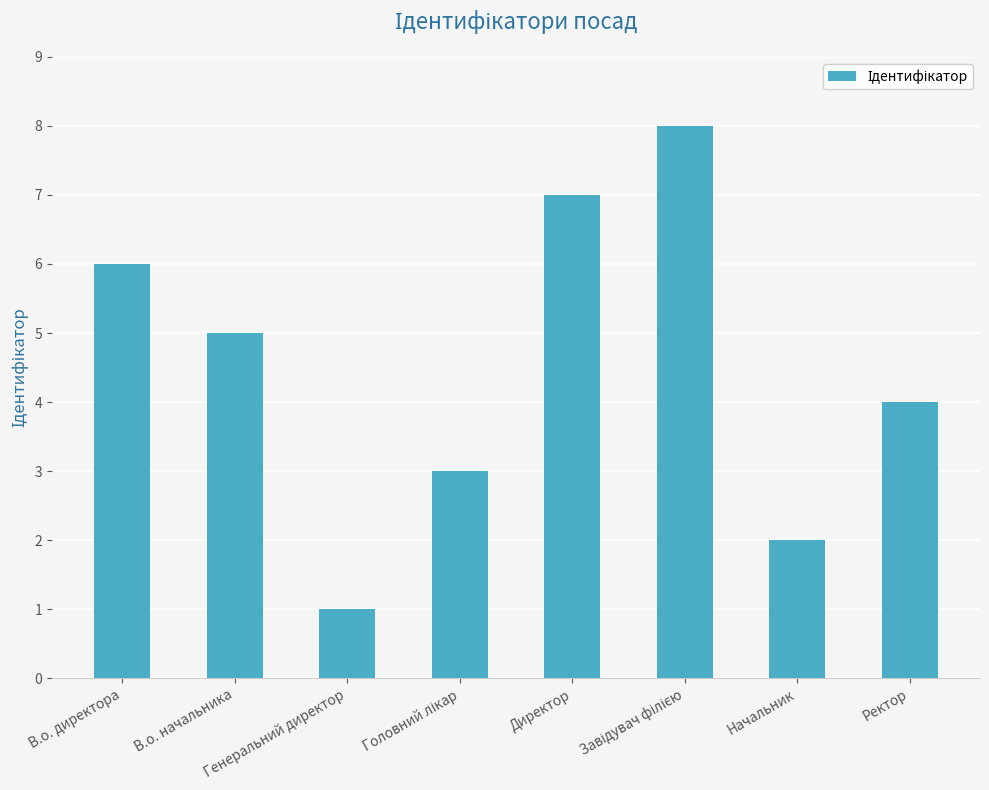

What is the smallest value displayed?

1